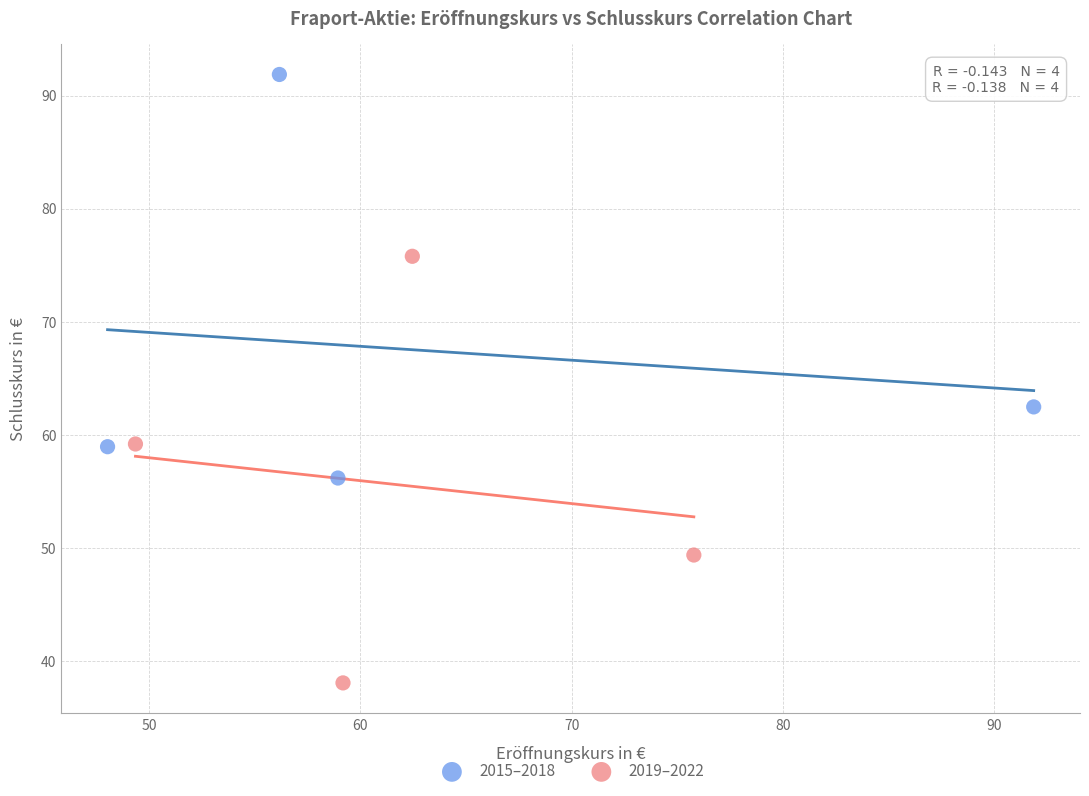

Which series contains the highest Y value?

2015–2018